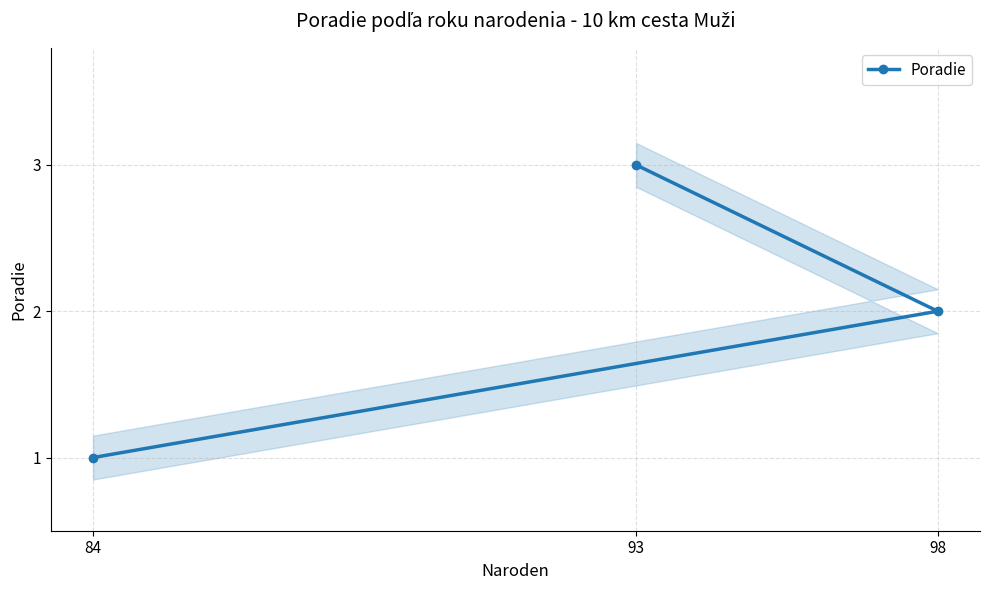

Which category has the highest value in the Poradie series?

93